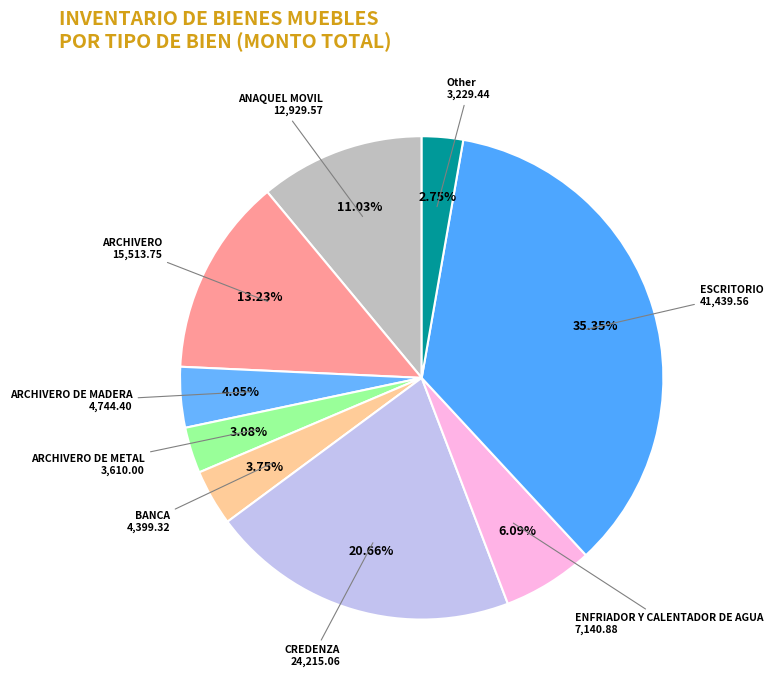

How many segments does this pie chart have?

9